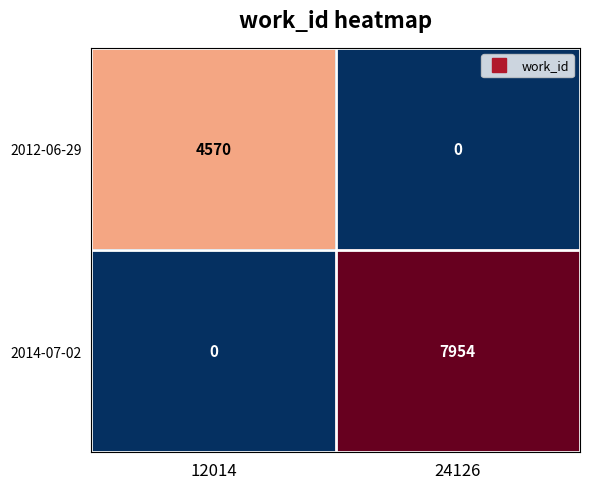

At how many categories does at least one series exceed 0?

2